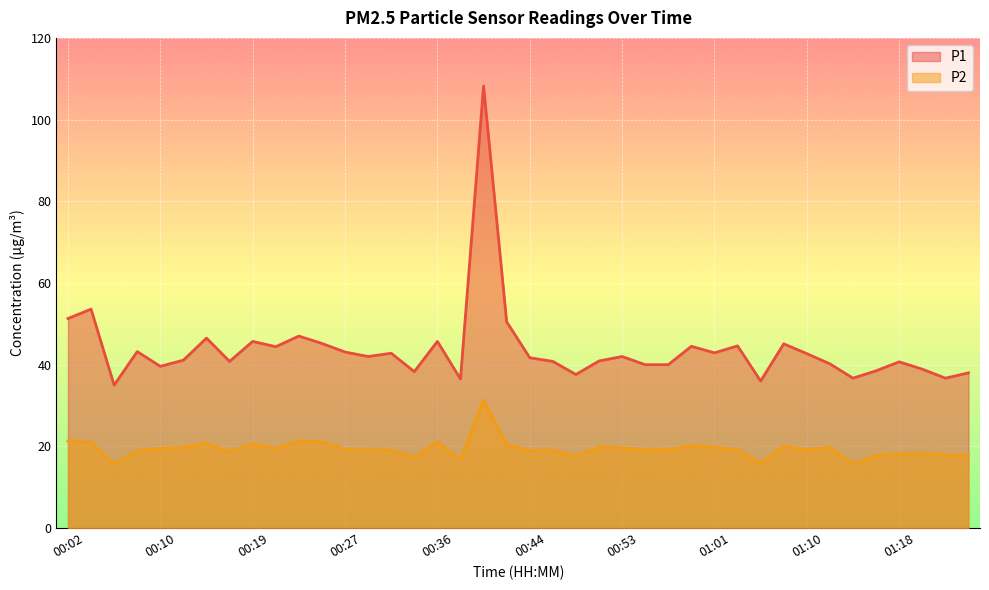

What is the difference between the highest and lowest values at 01:08?

25.1